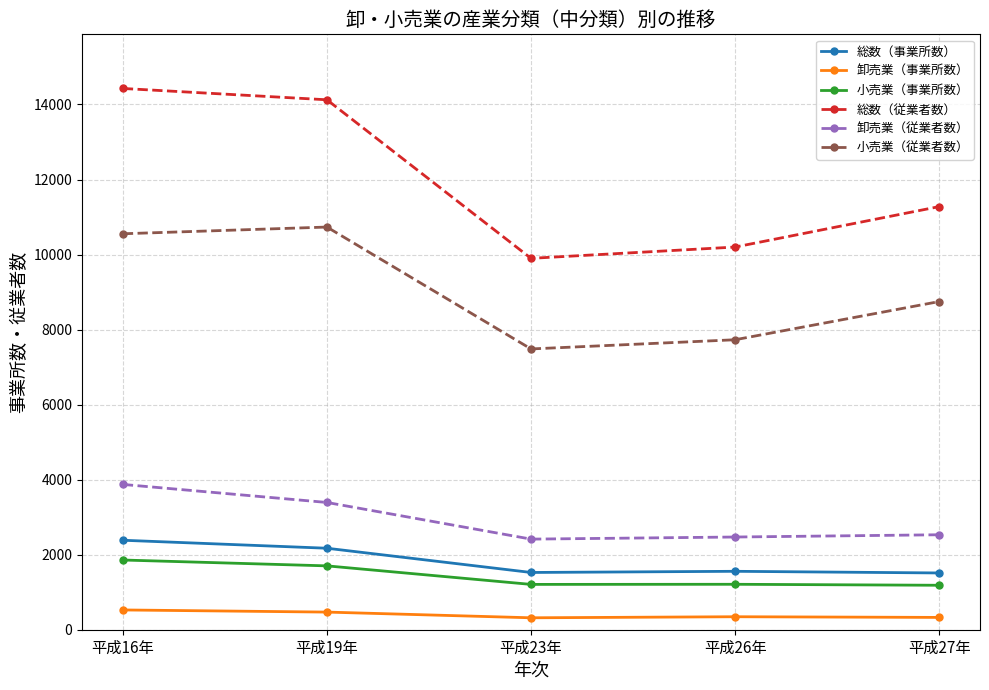

What is the minimum value shown in the chart?

318